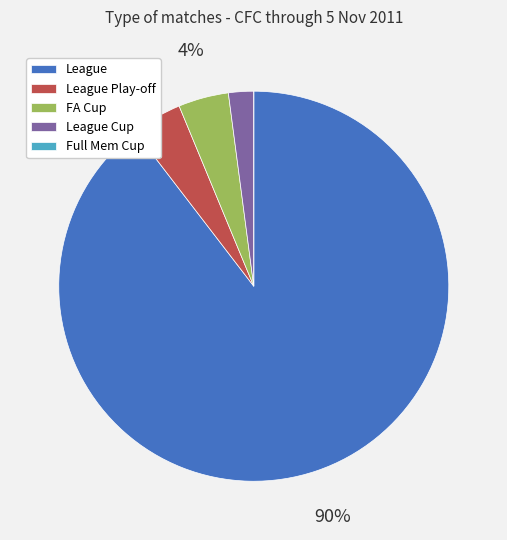

Combined, do League Cup and League Play-off account for over 50%?

No